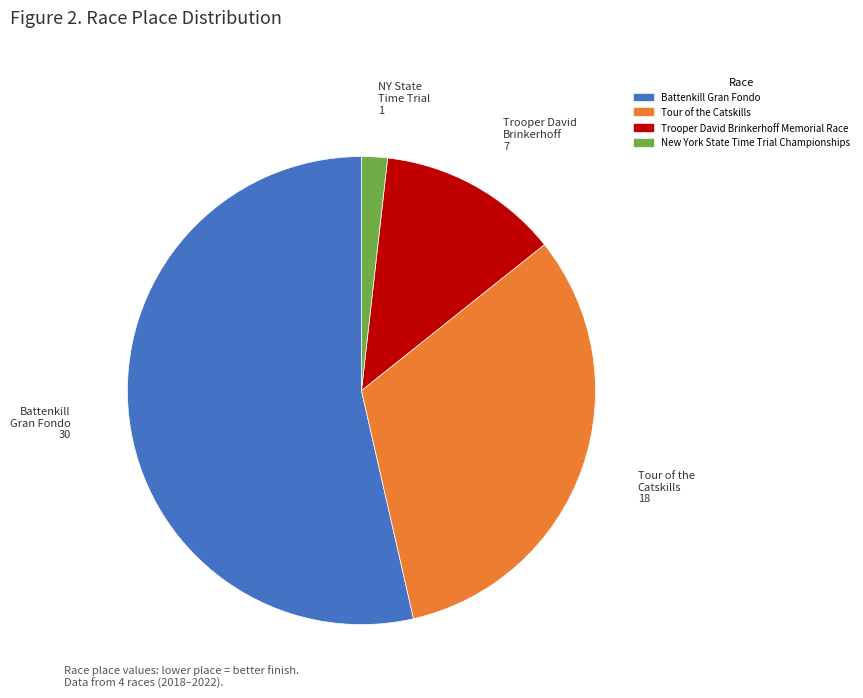

Which slice is the largest?

Battenkill Gran Fondo